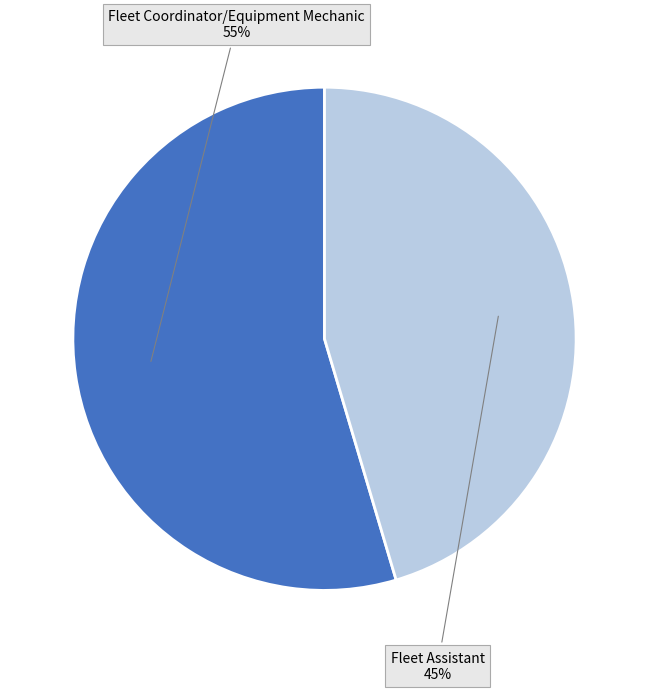

Which category has the smallest portion of the pie?

Fleet Assistant